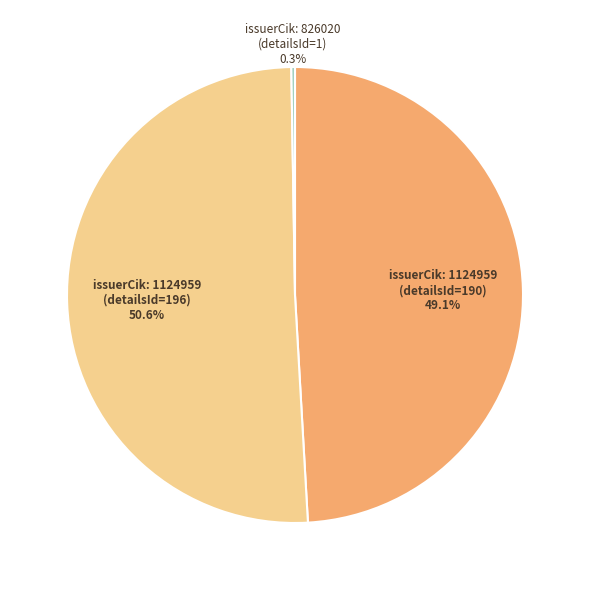

Does any single category account for the majority?

Yes